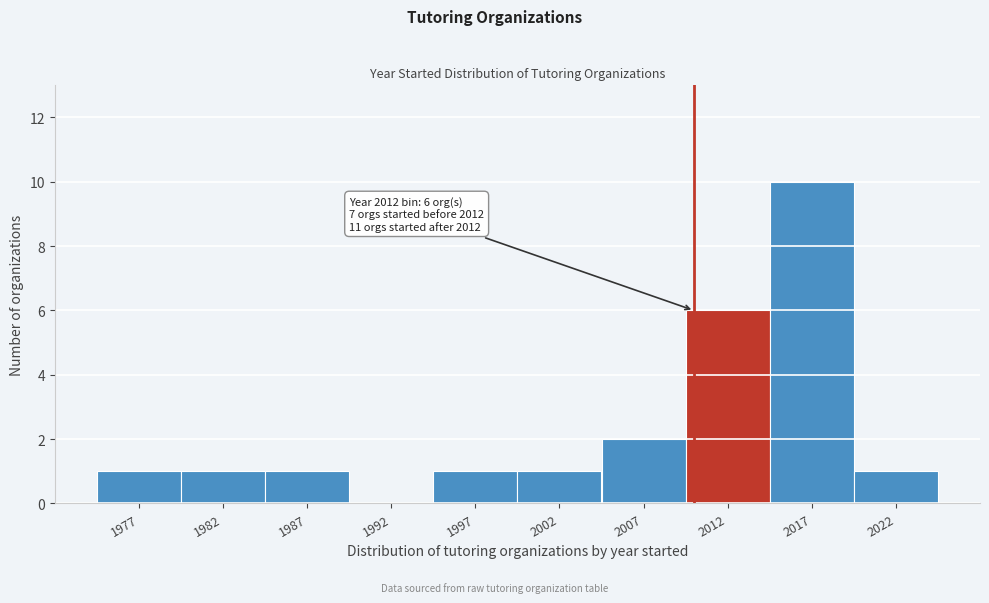

Reading left to right, list all the values displayed in this chart.

1977=1	1982=1	1987=1	1992=0	1997=1	2002=1	2007=2	2012=6	2017=10	2022=1